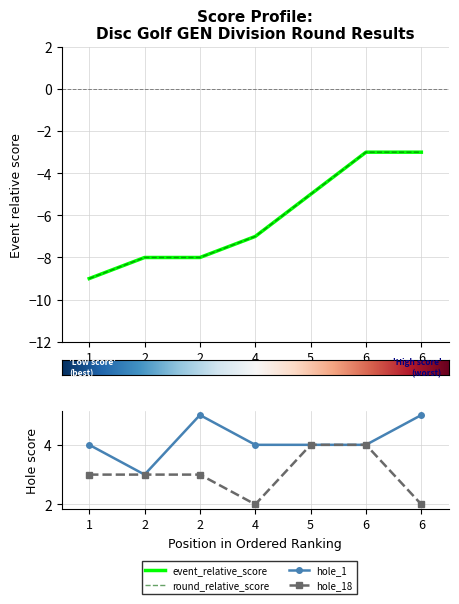

What is the minimum value for event_total_score?

-9